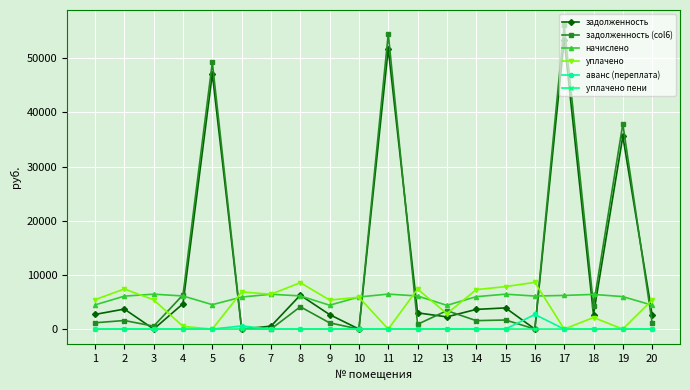

How many times do задолженность and уплачено cross each other?

6